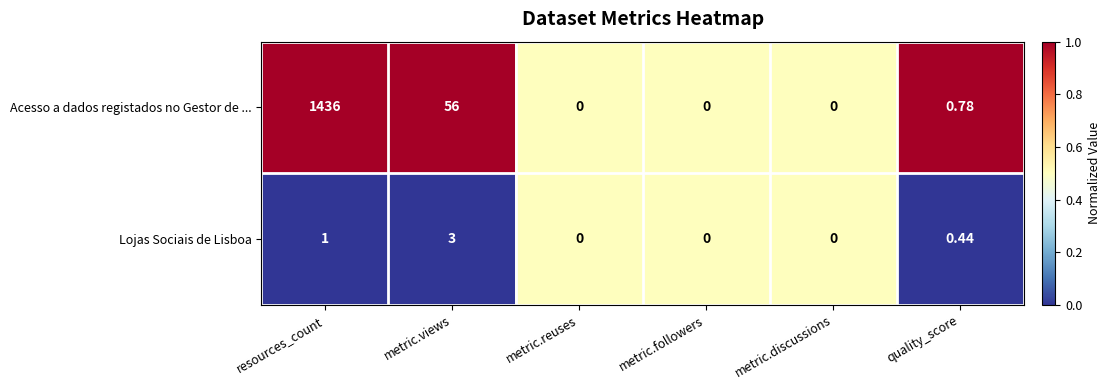

Which series has the largest total across all categories?

Acesso a dados registados no Gestor de ...